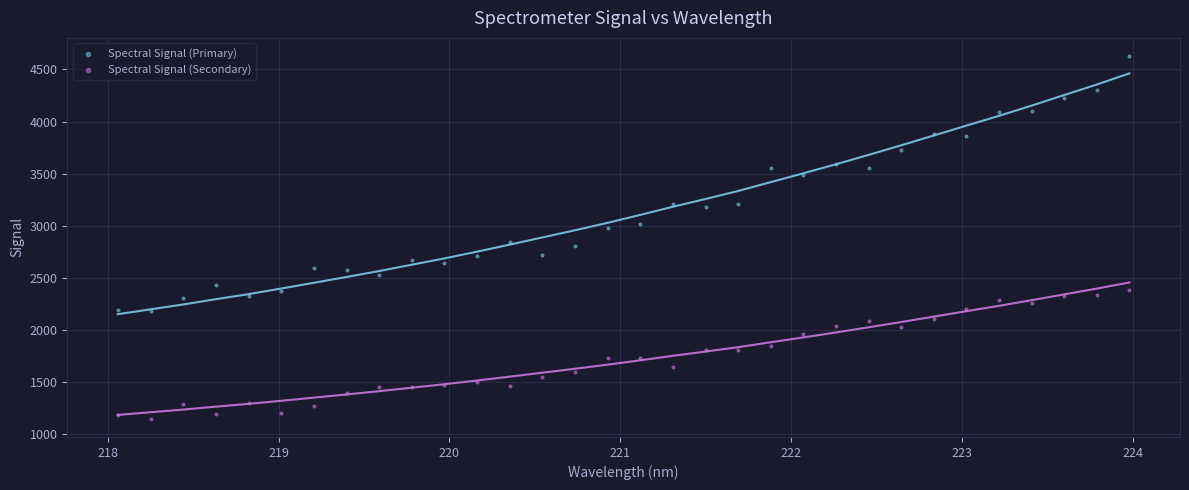

Which series reaches the minimum Y coordinate?

Spectral Signal (Secondary)